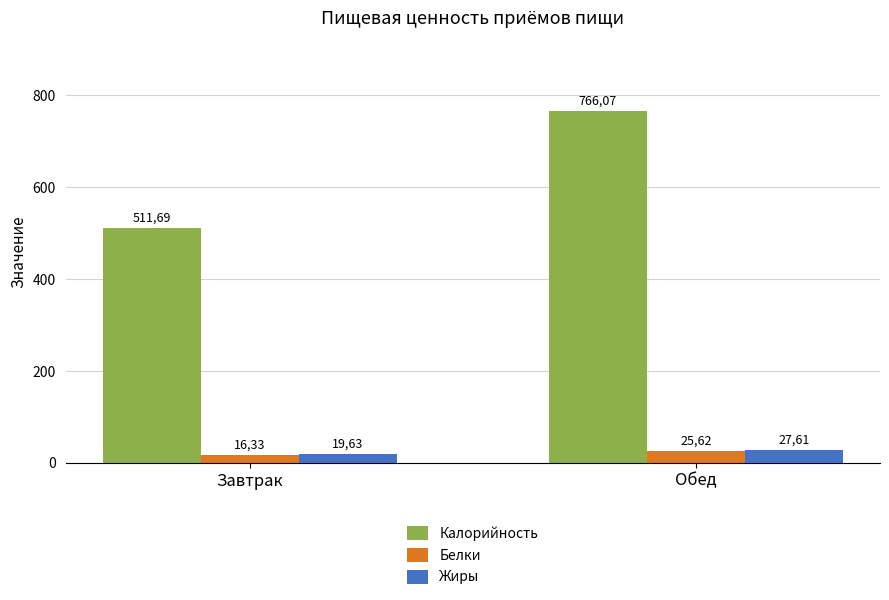

How many bars are there in total?

6